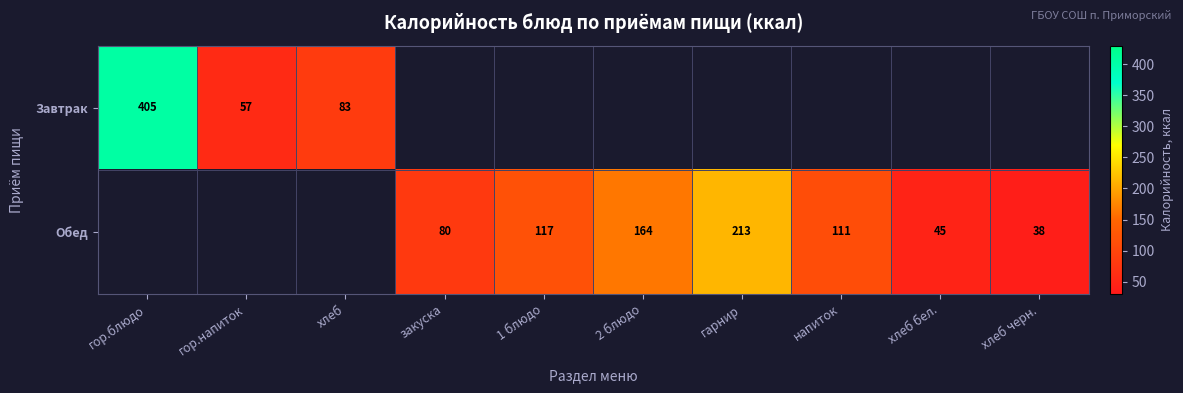

Is it true that Обед equals 45 at хлеб бел.?

True